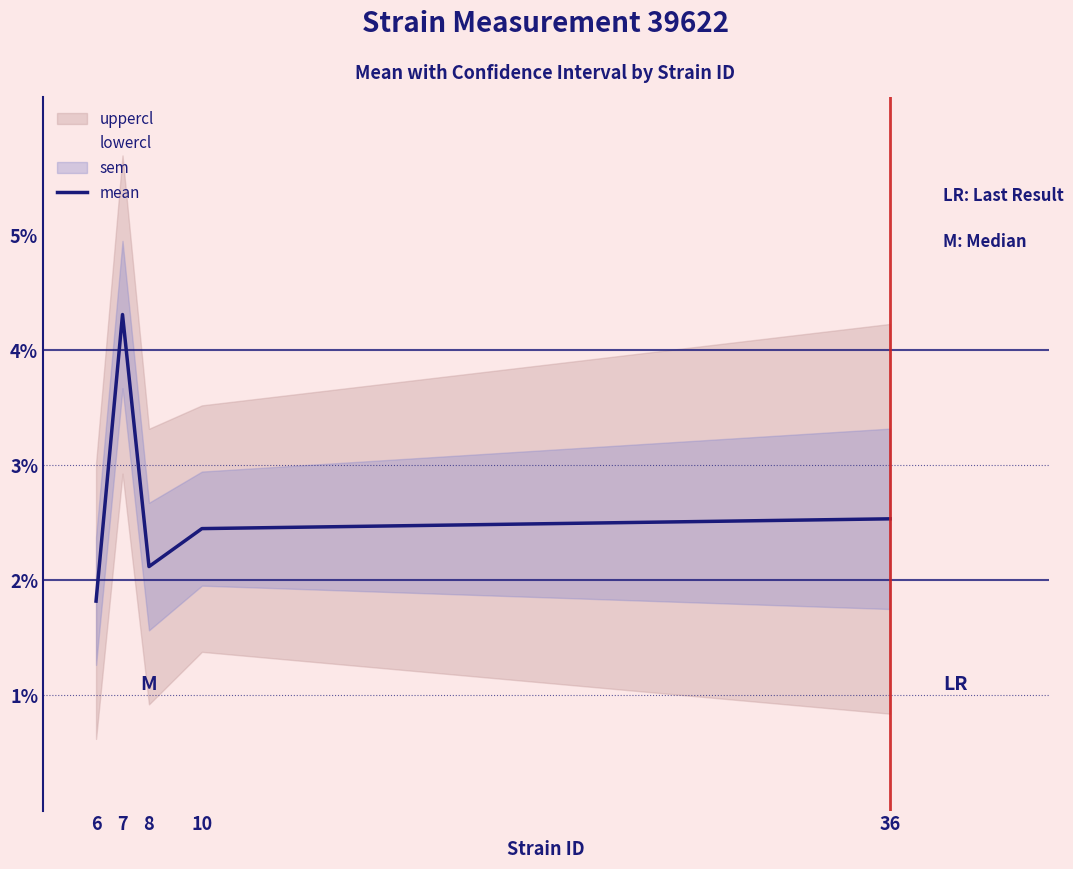

Does the chart have visible grid lines?

No